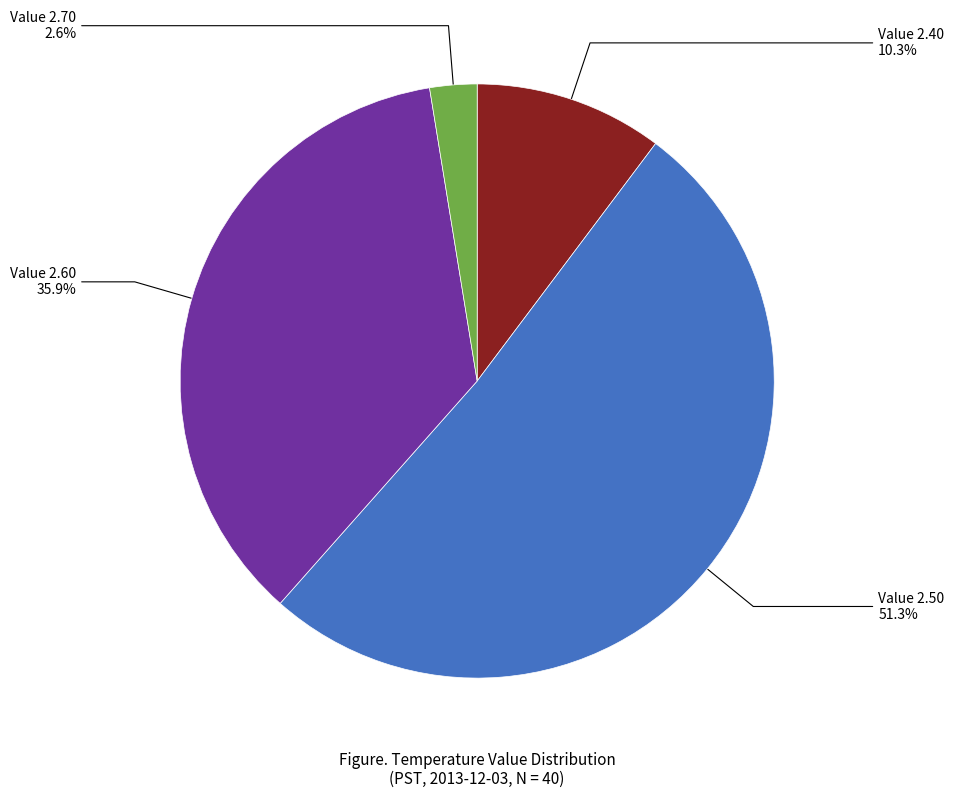

Is there a majority slice in this chart?

Yes